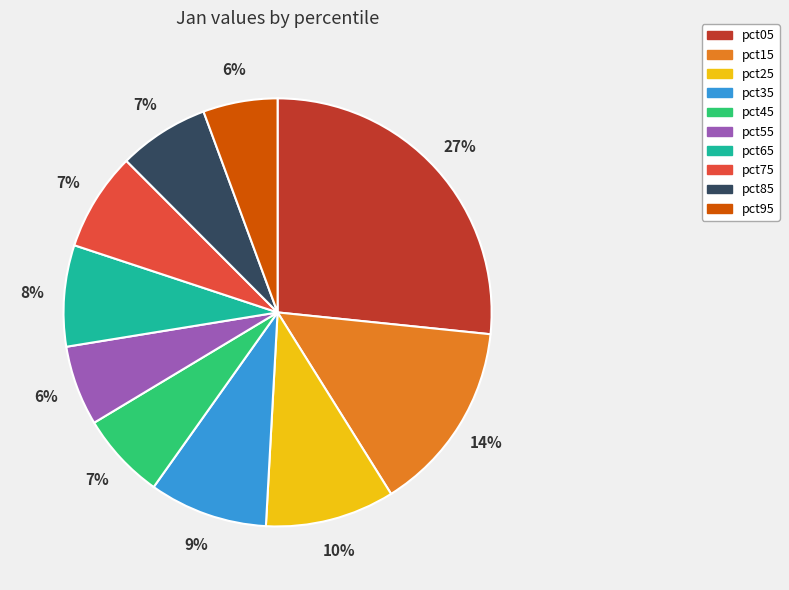

To the nearest percent, what is the combined percentage of pct15 and pct45?

21%